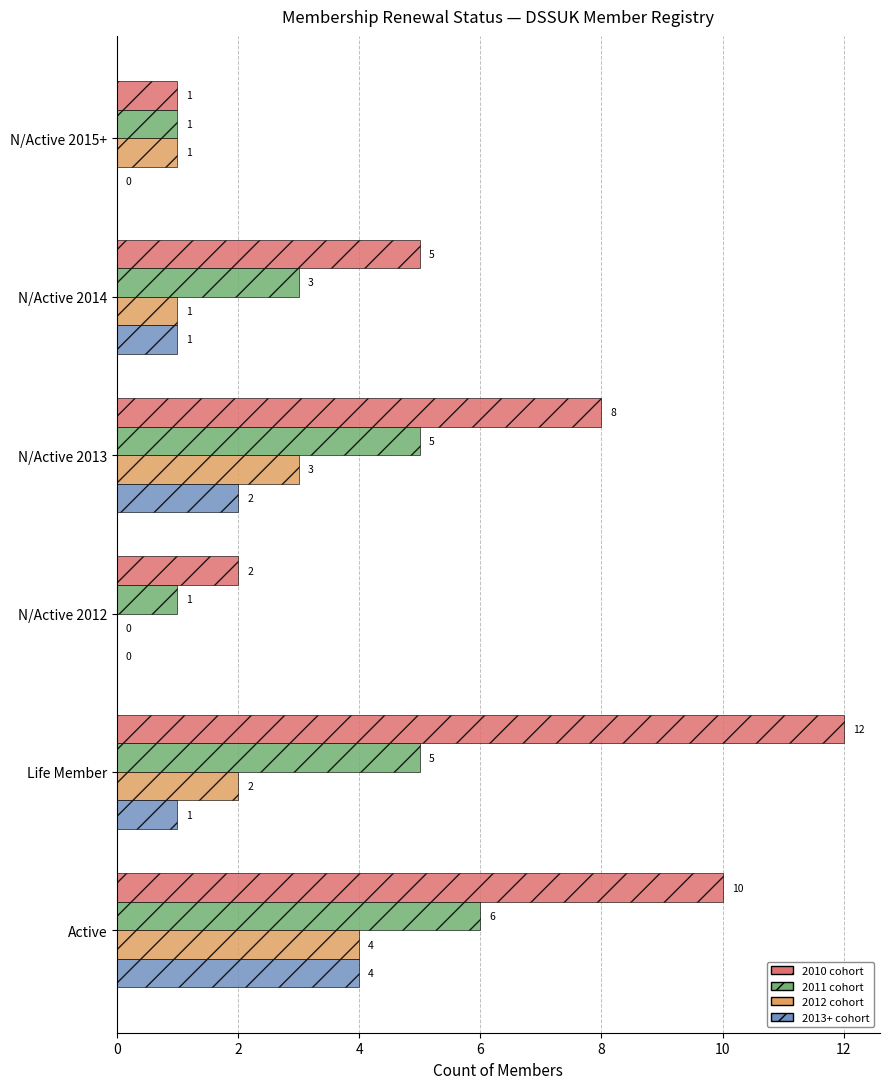

What is the sum of the 2011 cohort values at N/Active 2015+ and Life Member?

6